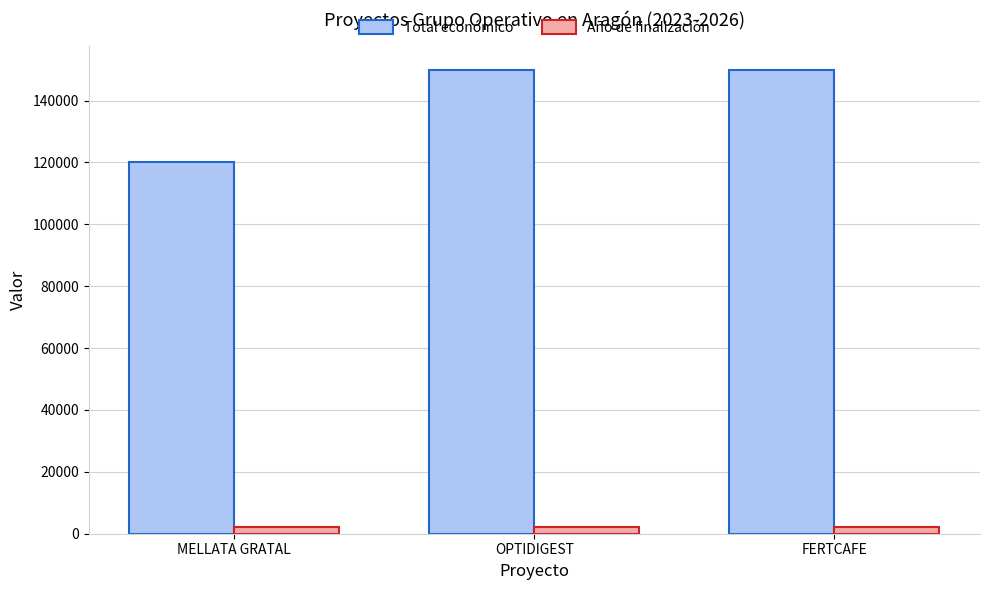

Which category has the lowest value in the Total económico series?

MELLATA GRATAL